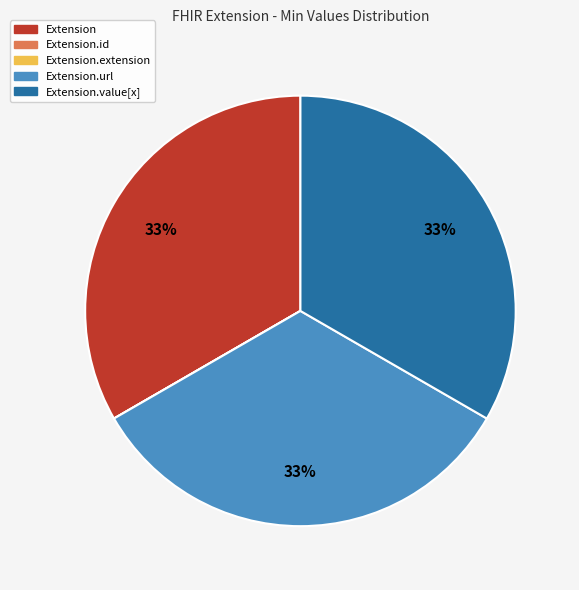

Is there any slice that represents more than half of the pie?

No